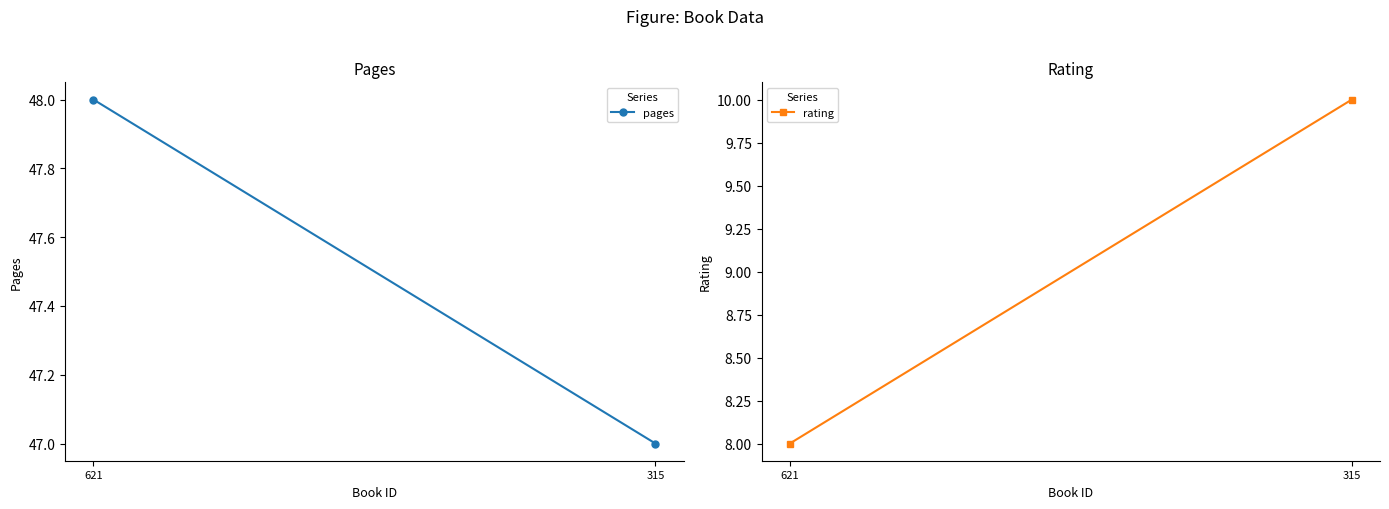

Rank the categories by rating value from highest to lowest.

315, 621